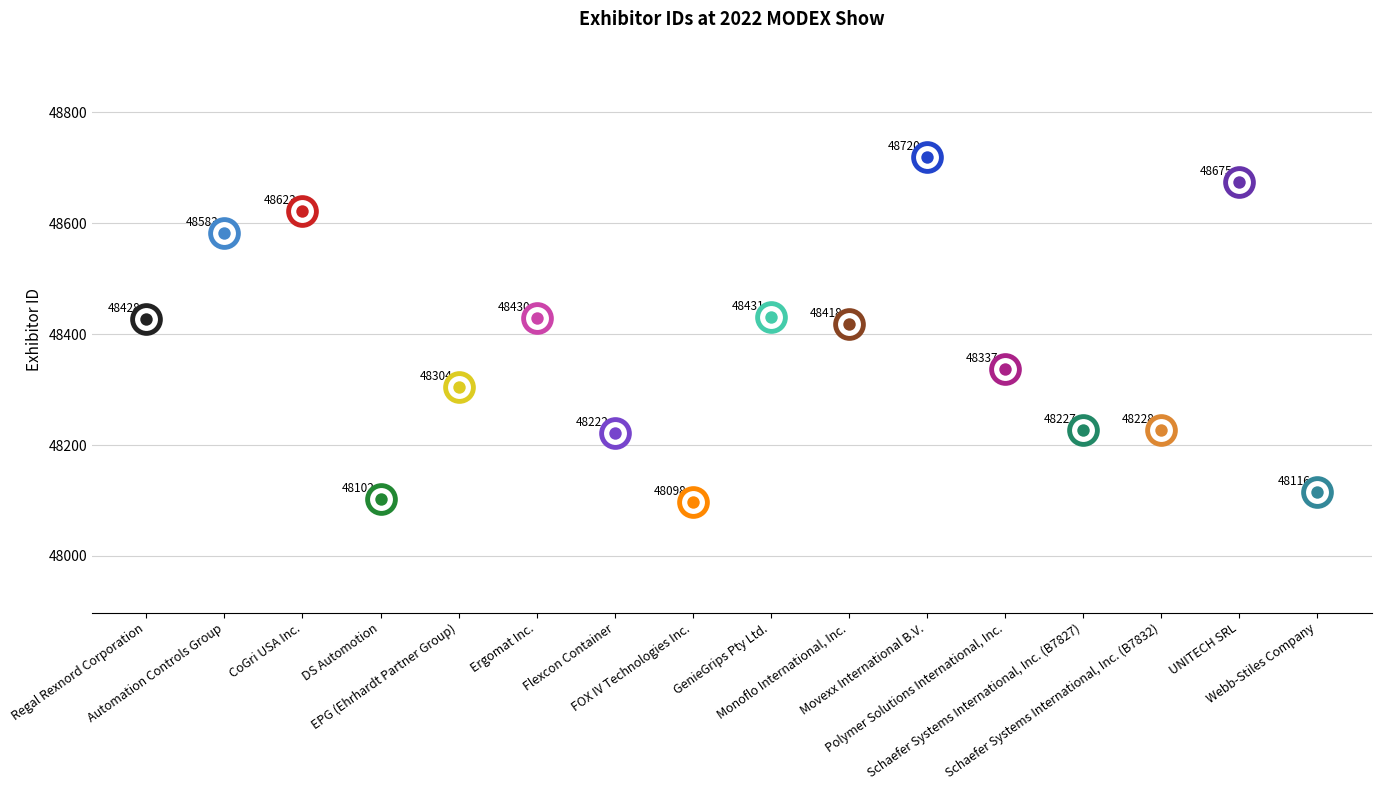

Approximately how many times larger is the value at CoGri USA Inc. compared to Polymer Solutions International, Inc.?

1.0